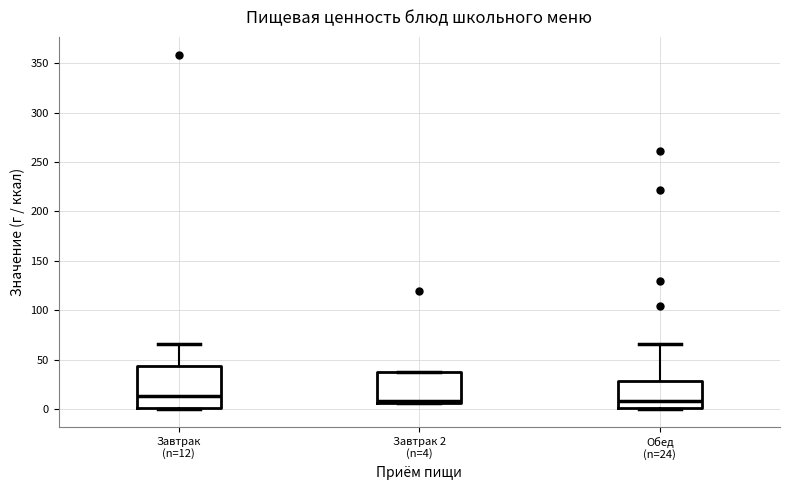

Reading left to right, transcribe this box plot: for each box, give where its median line is, the range the box spans, and where its two whiskers end, as read against the y-axis. The values are not printed on the chart, so give them approximately, as read against the axis.

Завтрак (n=12): median 15, box 0 to 45, whiskers 0 (just below the box's lower edge) to 65
Завтрак 2 (n=4): median 10, box 5 to 35, whiskers 5 to 35
Обед (n=24): median 10, box 0 to 30, whiskers 0 (just below the box's lower edge) to 65